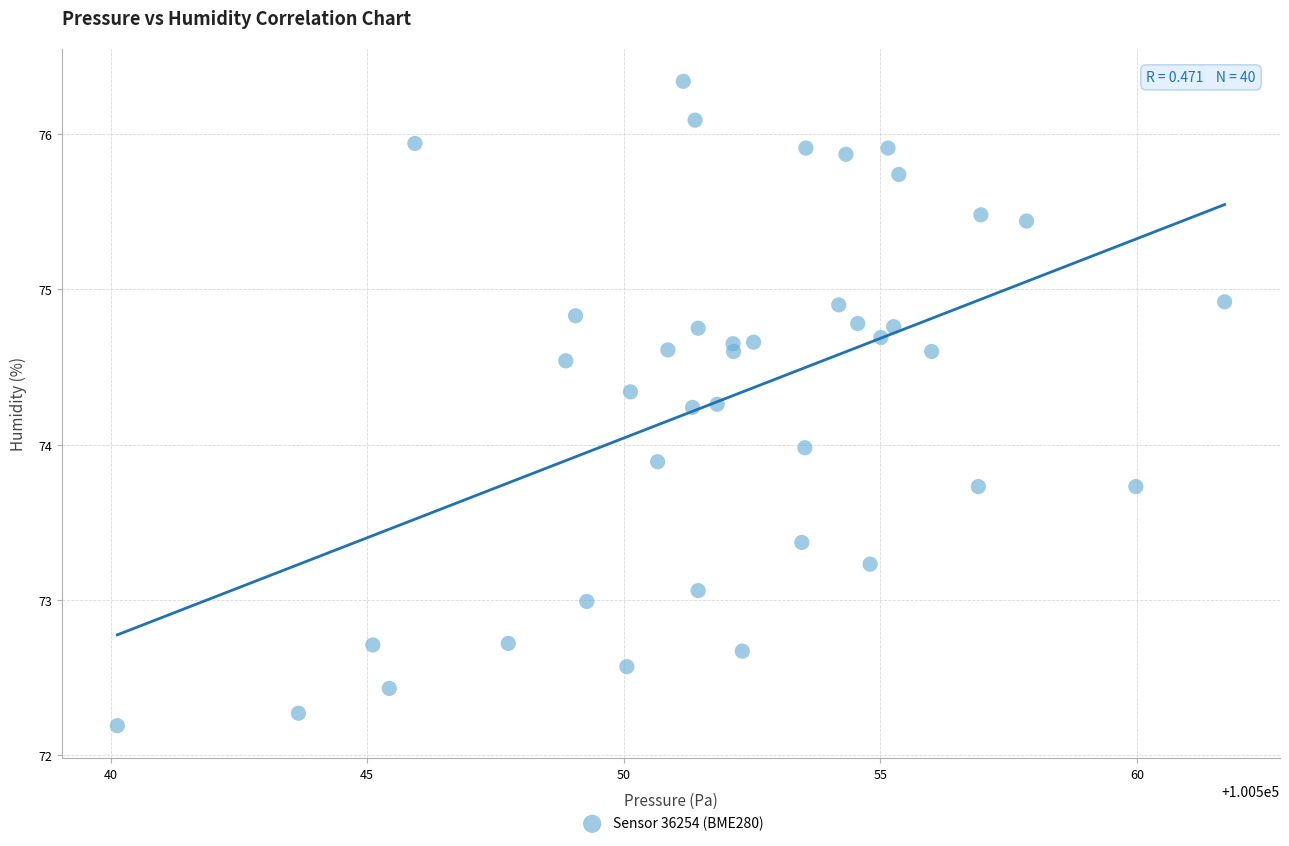

What is the range of X values (max minus min)?

21.6